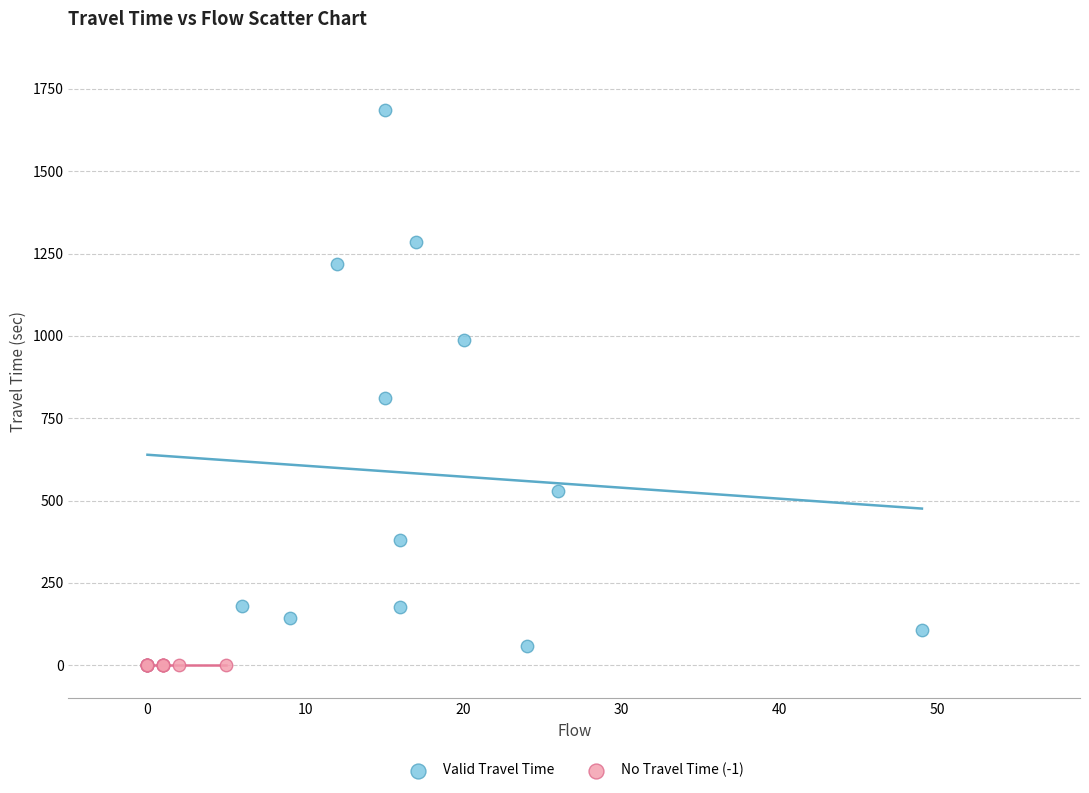

Which series contains the highest Y value?

Valid Travel Time